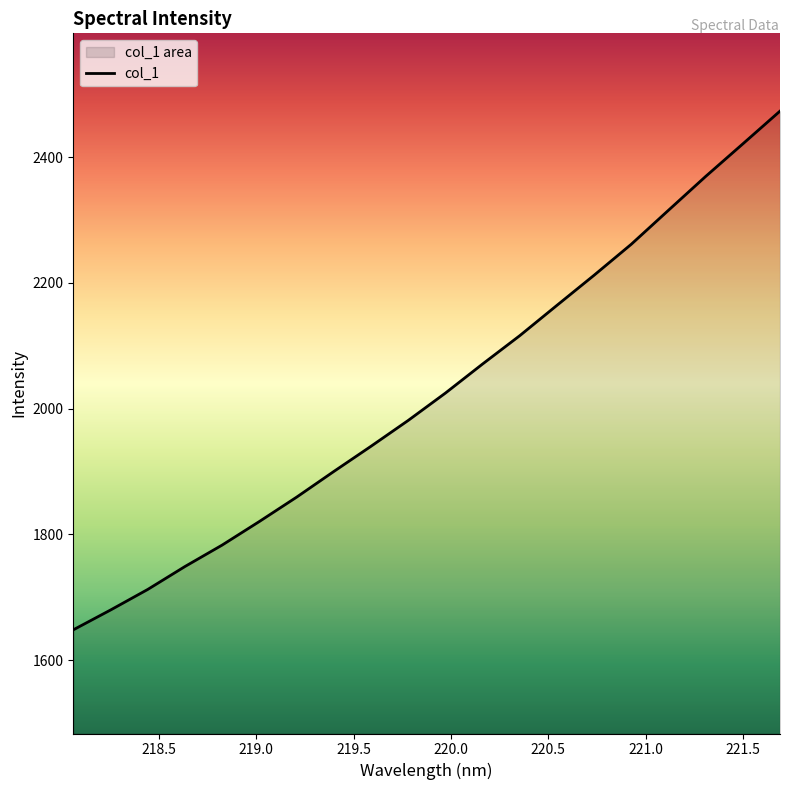

Reading left to right, transcribe all the data shown in this chart.

218.0596=1648.3	218.2508=1679.7	218.442=1712.5	218.6332=1748.9	218.8244=1783.0	219.0156=1820.5	219.2067=1859.2	219.3979=1900.0	219.589=1940.1	219.7801=1981.2	219.9712=2024.7	220.1623=2070.9	220.3533=2116.0	220.5444=2164.2	220.7354=2212.1	220.9264=2261.4	221.1174=2315.4	221.3083=2369.1	221.4993=2420.9	221.6902=2473.0